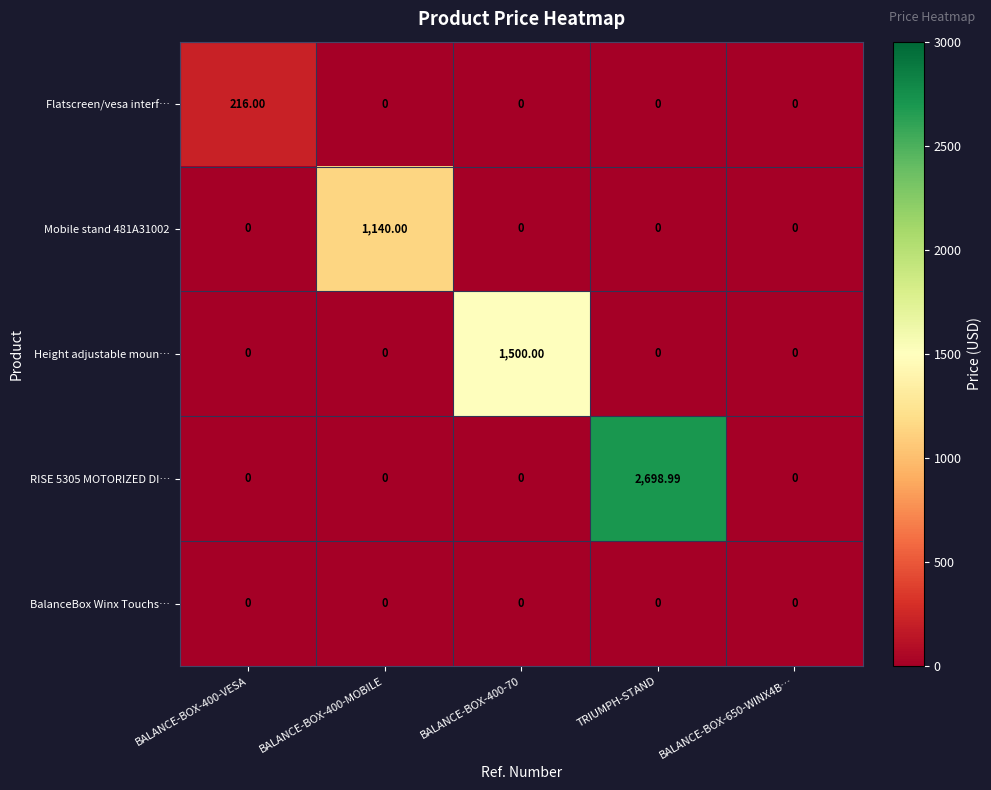

At which category does the chart reach its peak across all series?

TRIUMPH-STAND